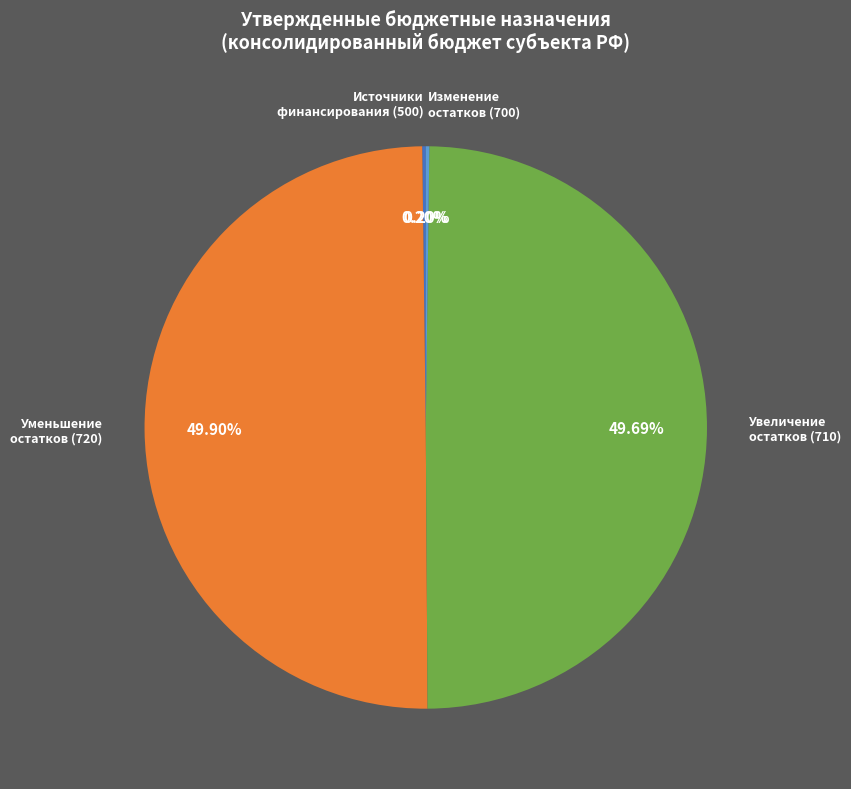

Approximately how many times larger is the value at Уменьшение остатков (720) compared to Увеличение остатков (710)?

1.0